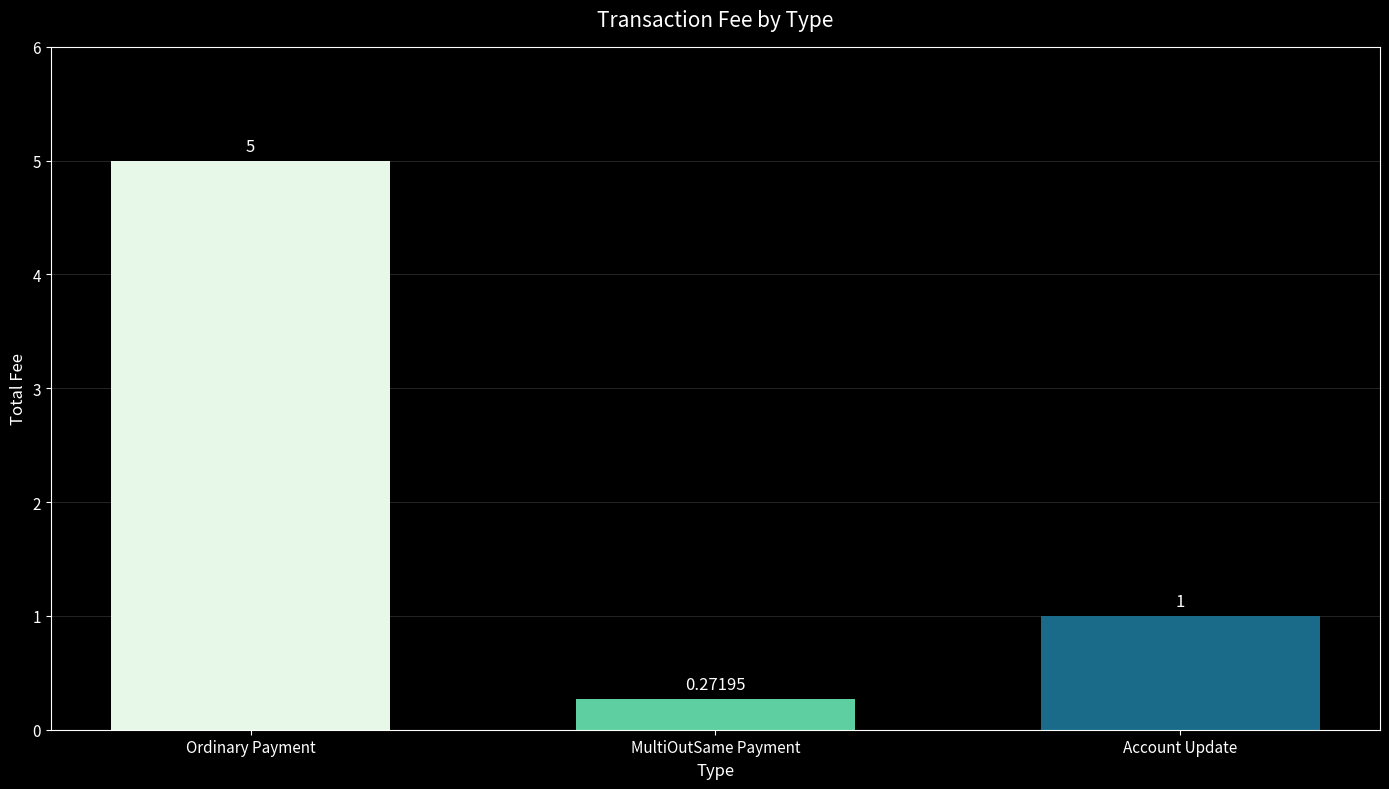

Approximately how many times larger is the value at Ordinary Payment compared to Account Update?

5.0